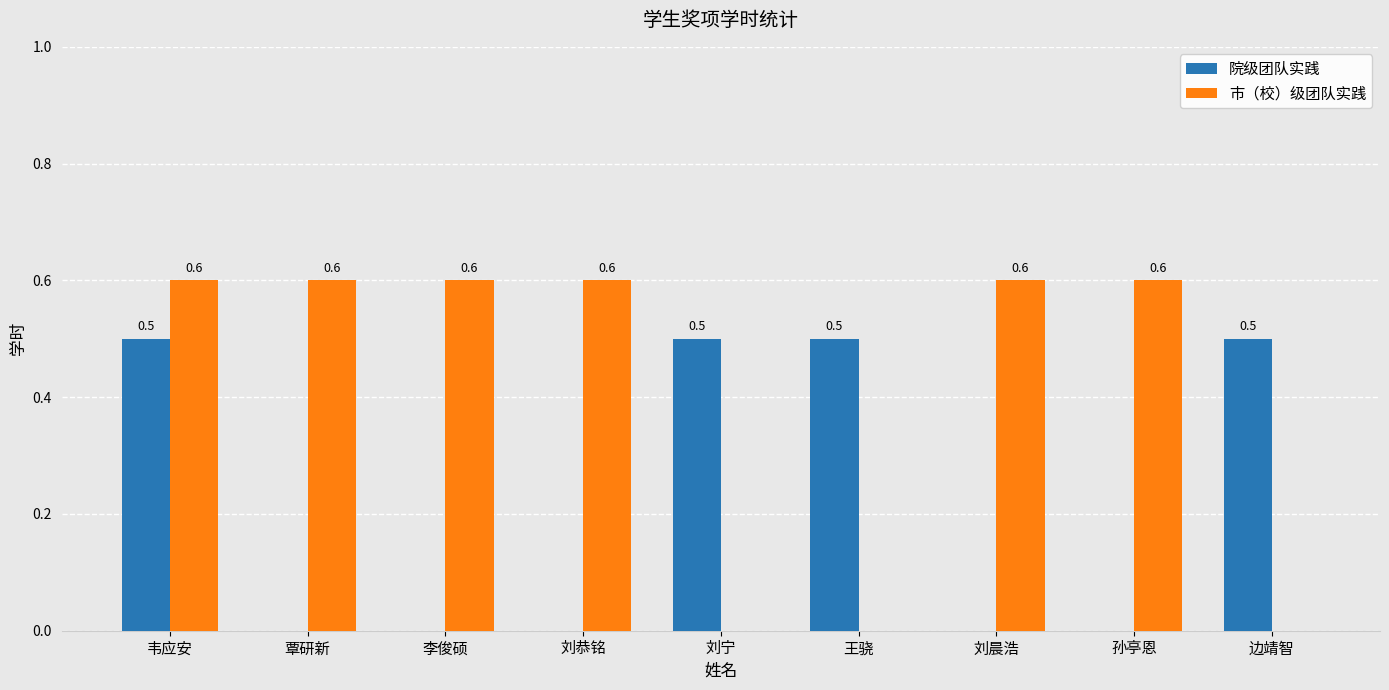

Is the value of 市（校）级团队实践 at 李俊硕 greater than the value of 院级团队实践 at 孙亭恩?

Yes